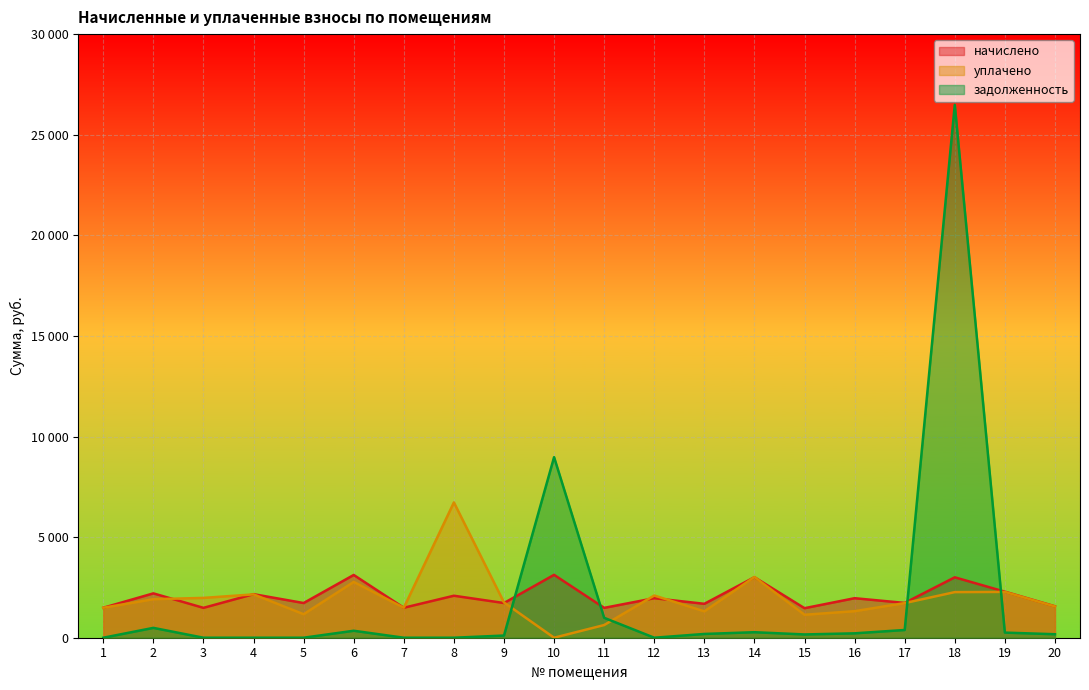

What is the approximate value of уплачено at 3?

1979.0